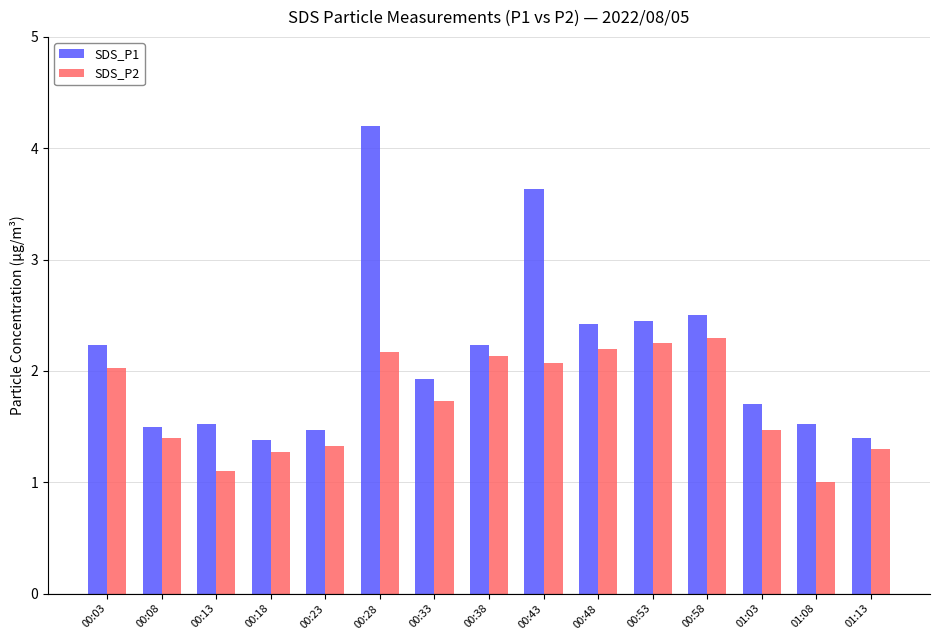

The value of SDS_P2 at 00:13 is 1.9. True or false?

False